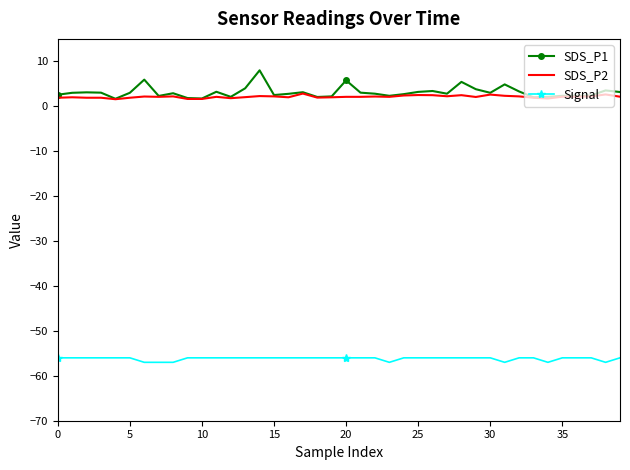

Which series has the largest range (max minus min)?

SDS_P1